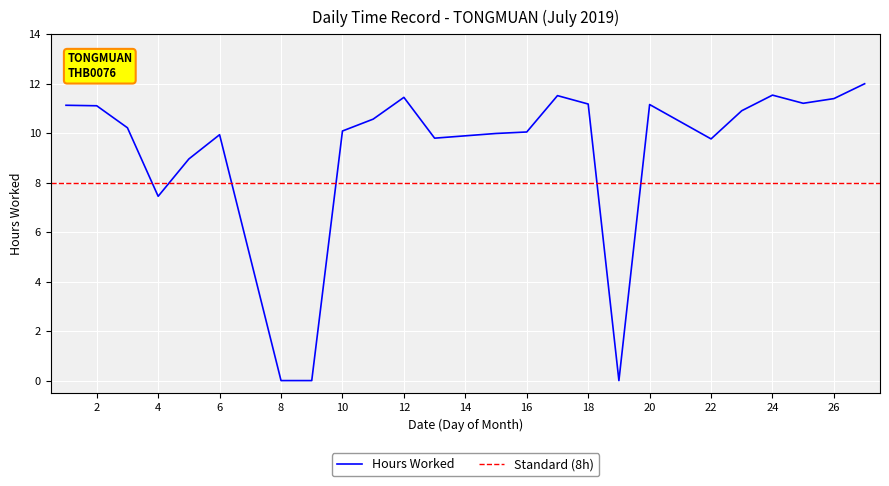

What is the change in value from 9 to 10?

+10.1